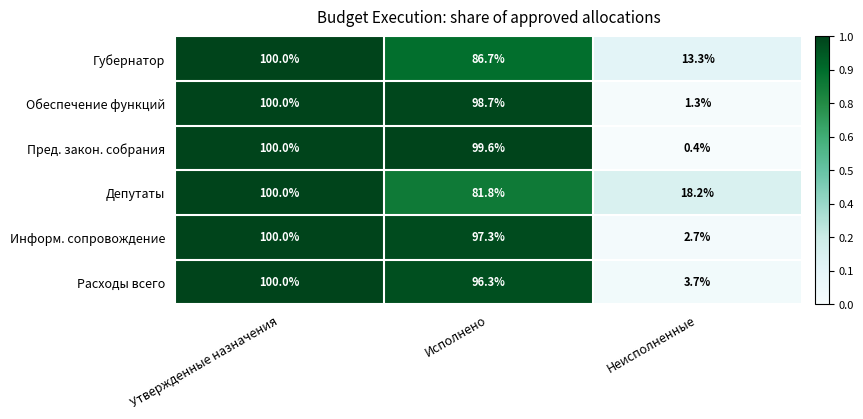

At how many categories does at least one series exceed 0?

3